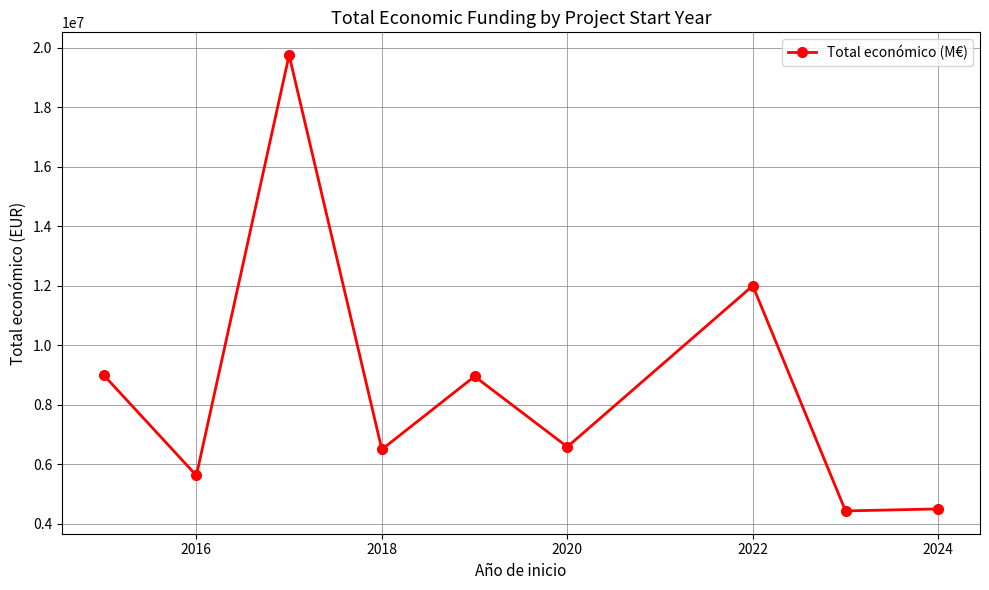

True or false: the data has more than 1 interior local peaks.

True